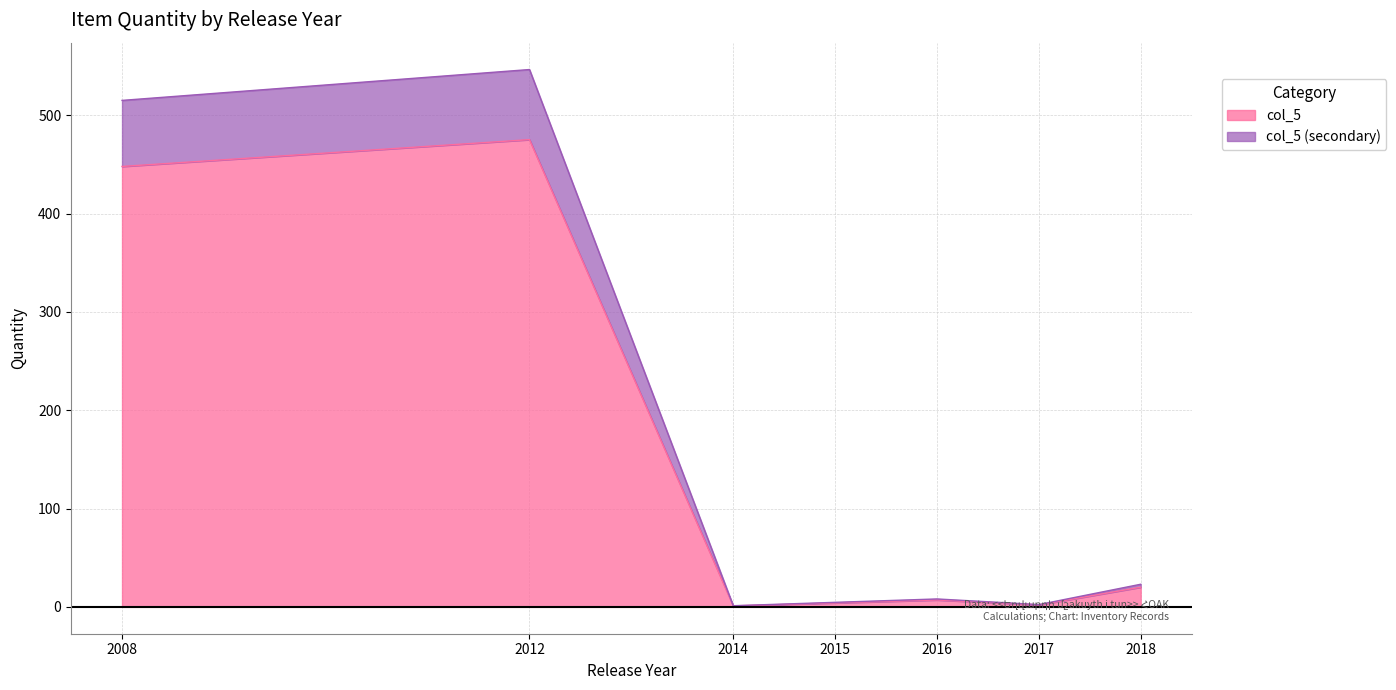

The col_5 series shows 475.3 at 2012. True or false?

True